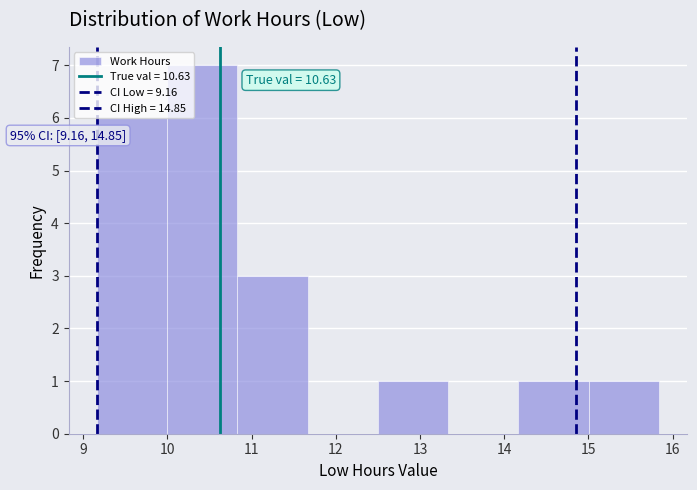

Over which range of the x-axis is the bar tallest?

10.0 to 10.8